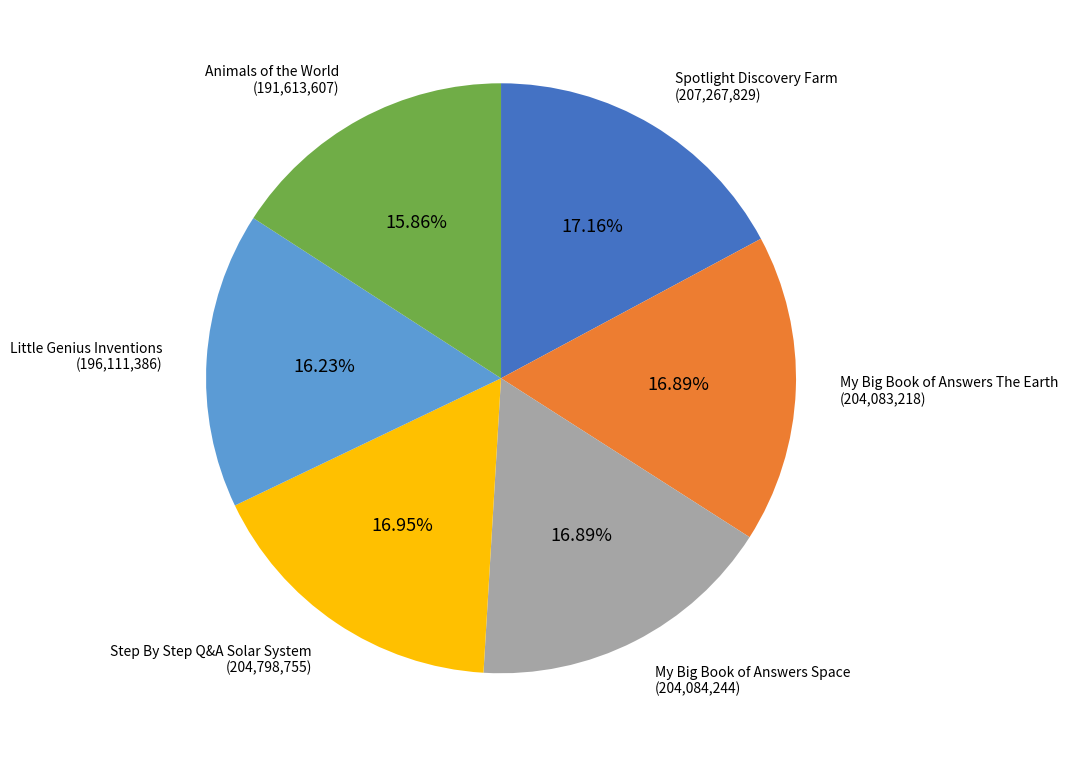

Does Little Genius Inventions account for over 50% of the chart?

No